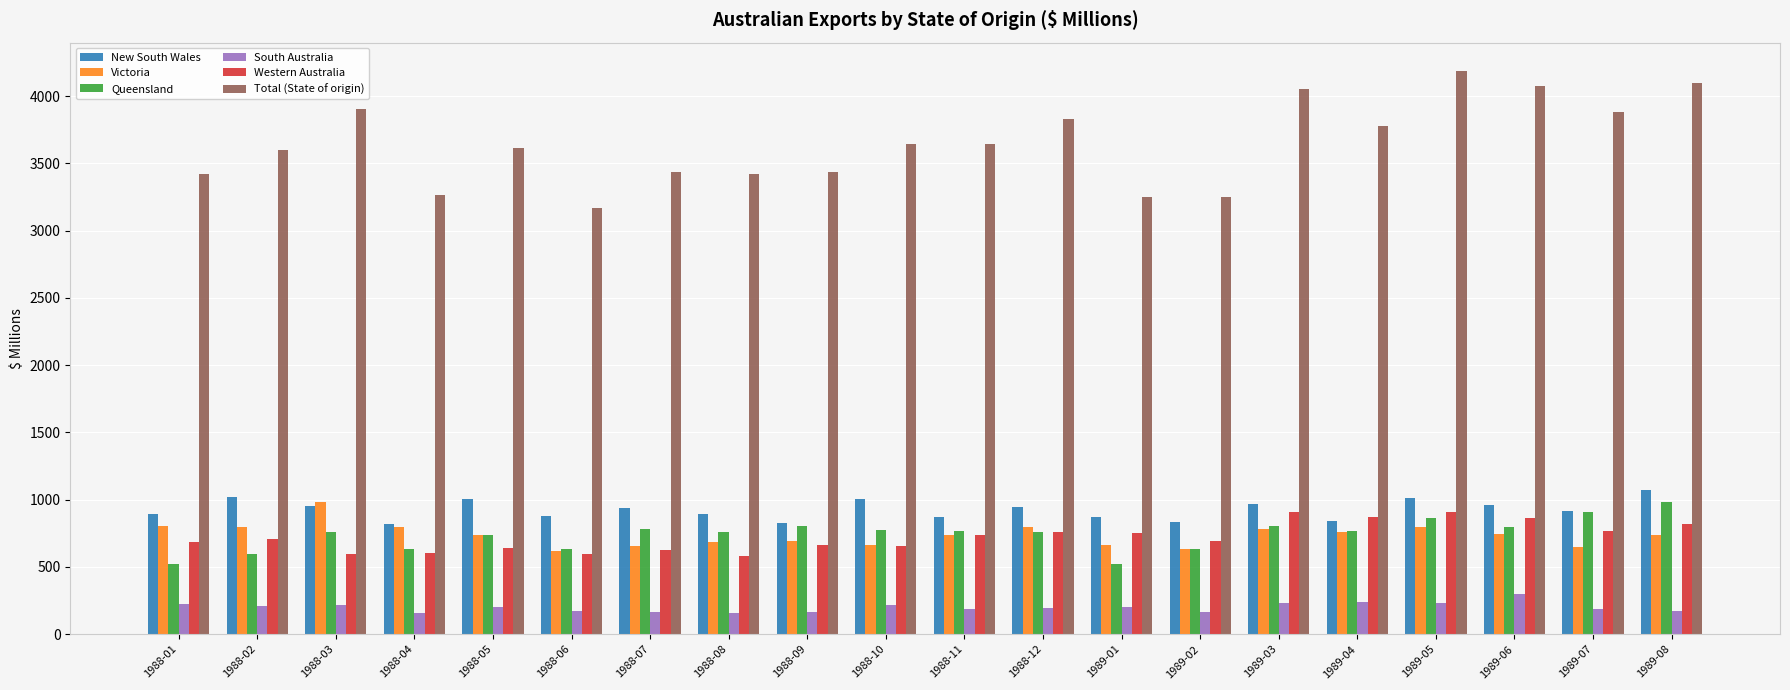

How many values in the Victoria series are below 740?

10